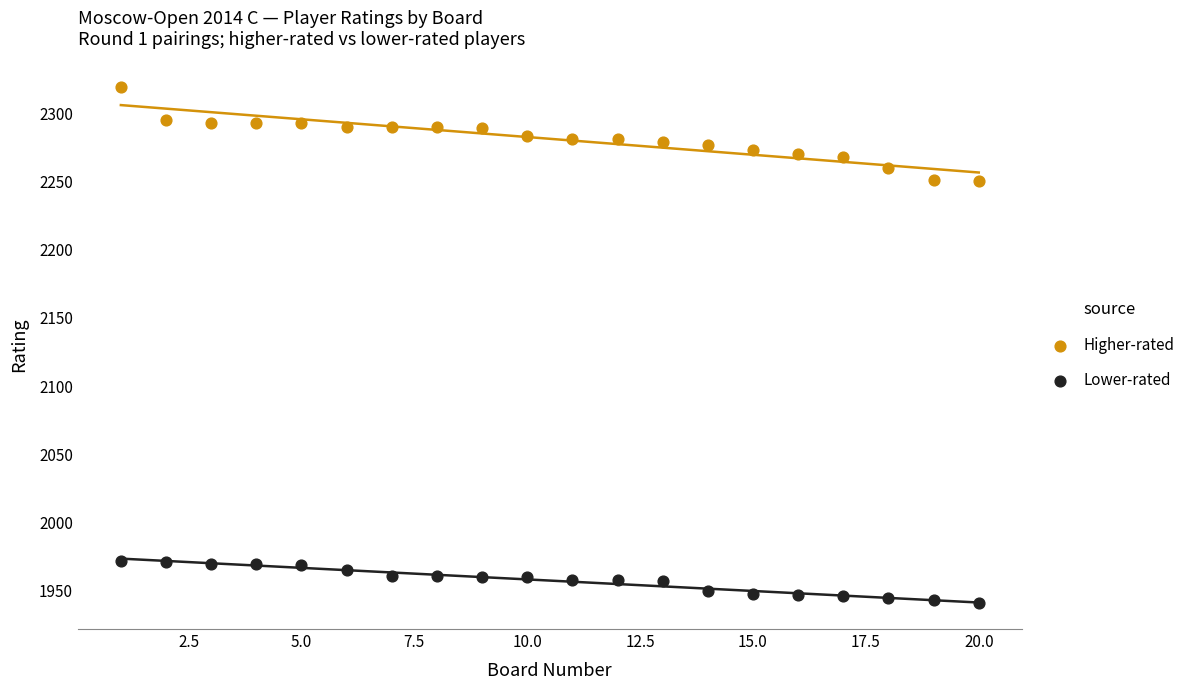

Which series reaches the maximum Y coordinate?

Higher-rated